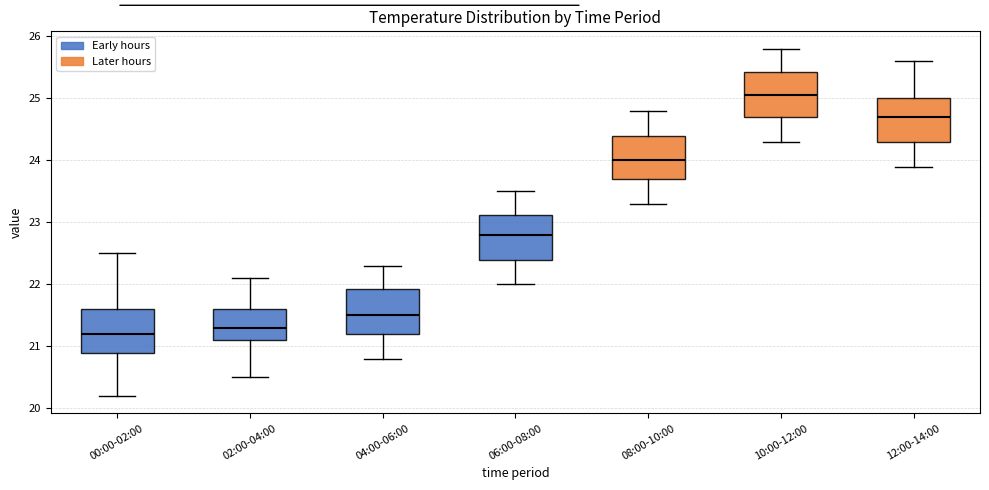

Reading left to right, read every box against the y-axis: the position of its median line, the range the box covers, and the ends of its whiskers. The values are not printed on the chart, so give them approximately, as read against the axis.

00:00-02:00: median 21.2, box 20.9 to 21.6, whiskers 20.2 to 22.5
02:00-04:00: median 21.3, box 21.1 to 21.6, whiskers 20.5 to 22.1
04:00-06:00: median 21.5, box 21.2 to 21.9, whiskers 20.8 to 22.3
06:00-08:00: median 22.8, box 22.4 to 23.1, whiskers 22.0 to 23.5
08:00-10:00: median 24.0, box 23.7 to 24.4, whiskers 23.3 to 24.8
10:00-12:00: median 25.1, box 24.7 to 25.4, whiskers 24.3 to 25.8
12:00-14:00: median 24.7, box 24.3 to 25.0, whiskers 23.9 to 25.6